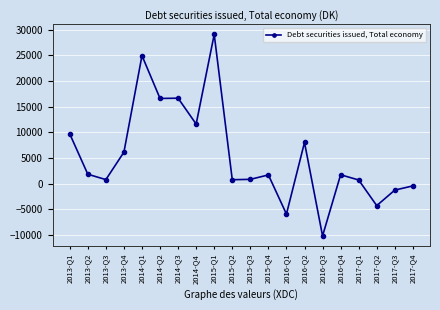

At which label is the value closest to 9472?

2013-Q1